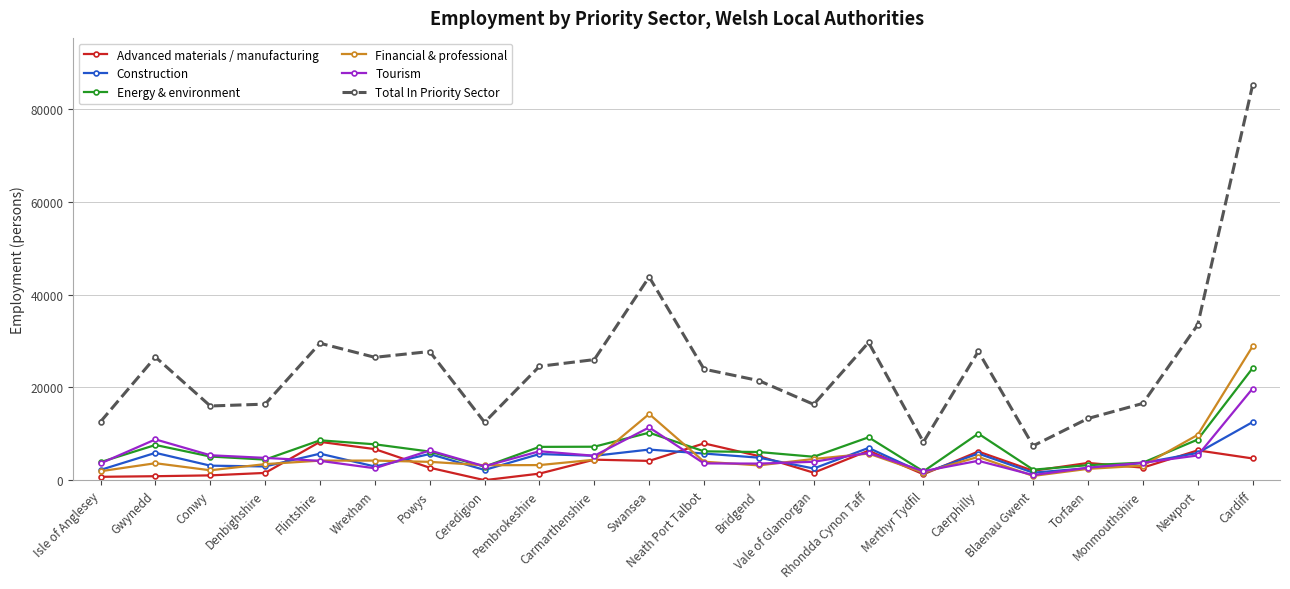

Count the number of categories in the chart.

22